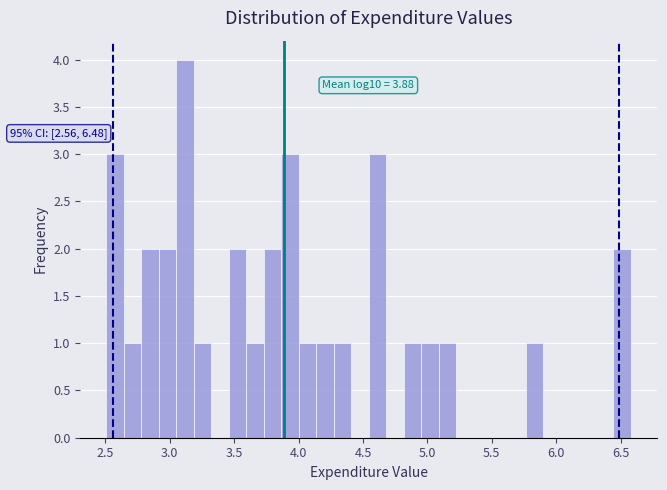

Read against the x-axis, roughly where is the centre of the tallest bar?

3.10